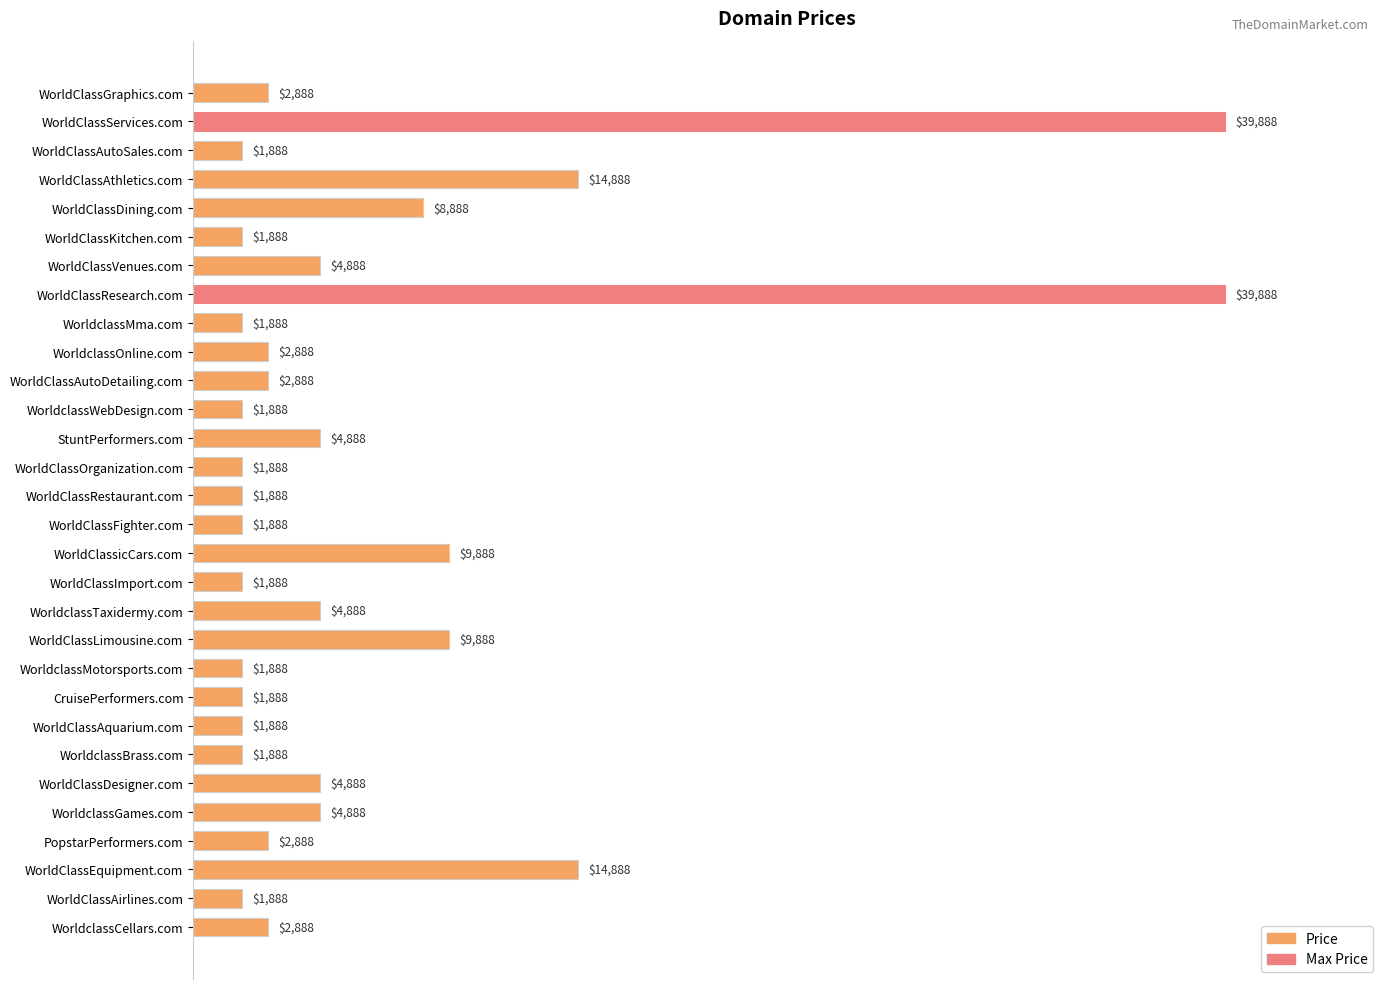

What is the sum of all values?

201640